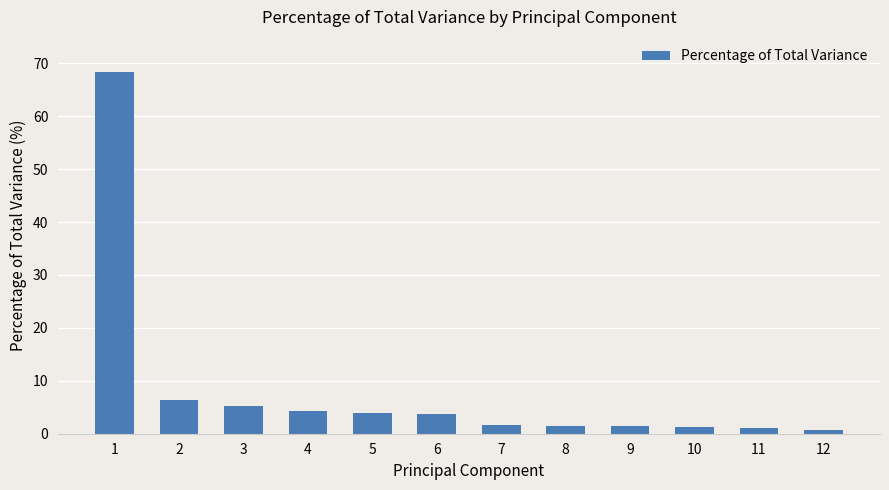

What is the ratio of the value at 3 to the value at 2?

0.8